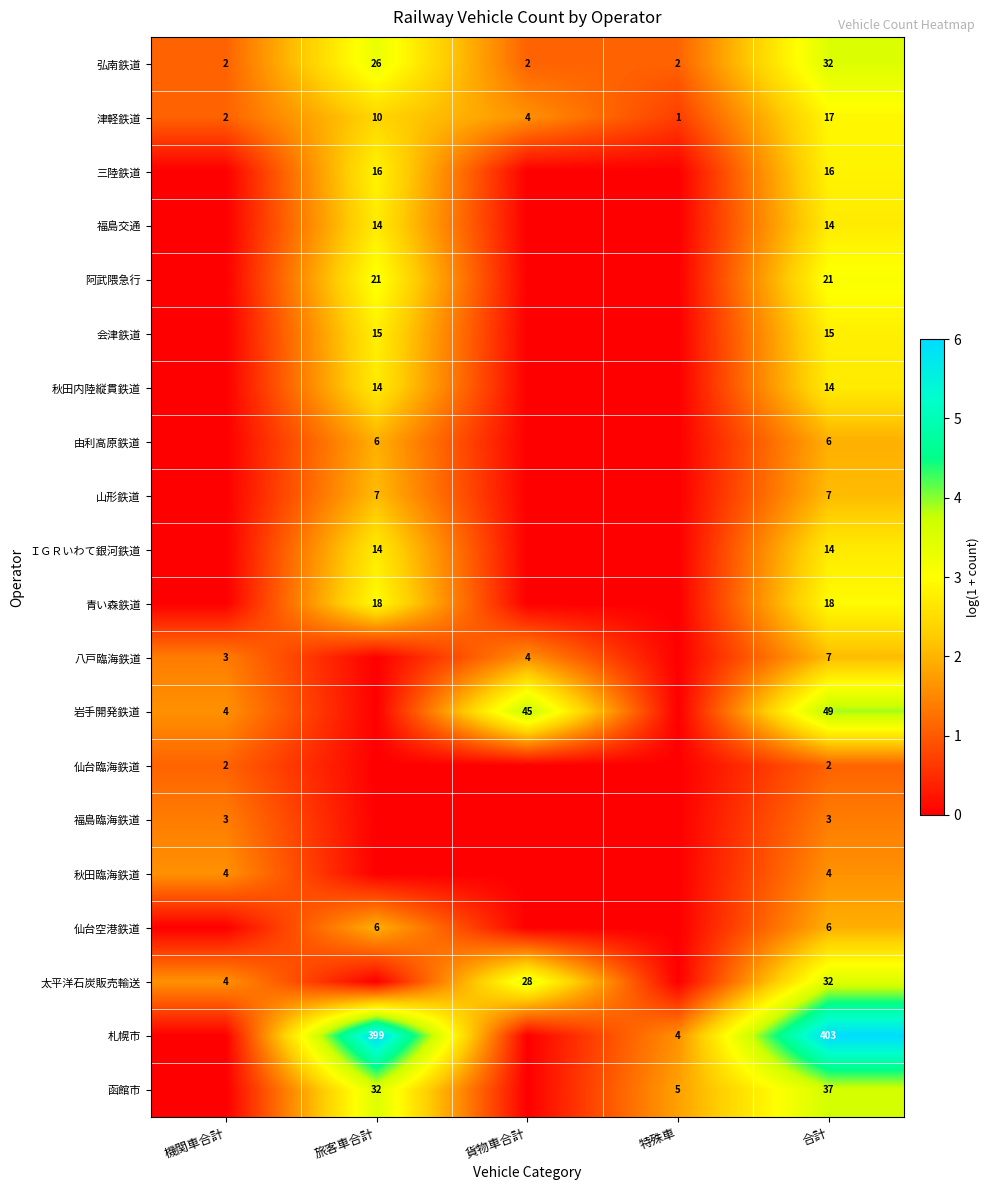

Is the value of 福島交通 at 合計 greater than the value of 函館市 at 旅客車合計?

No